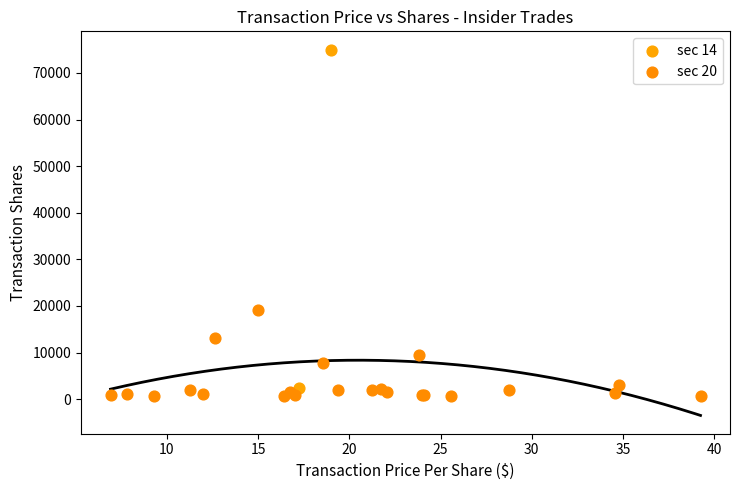

What are all the series names shown in the legend?

sec 14, sec 20